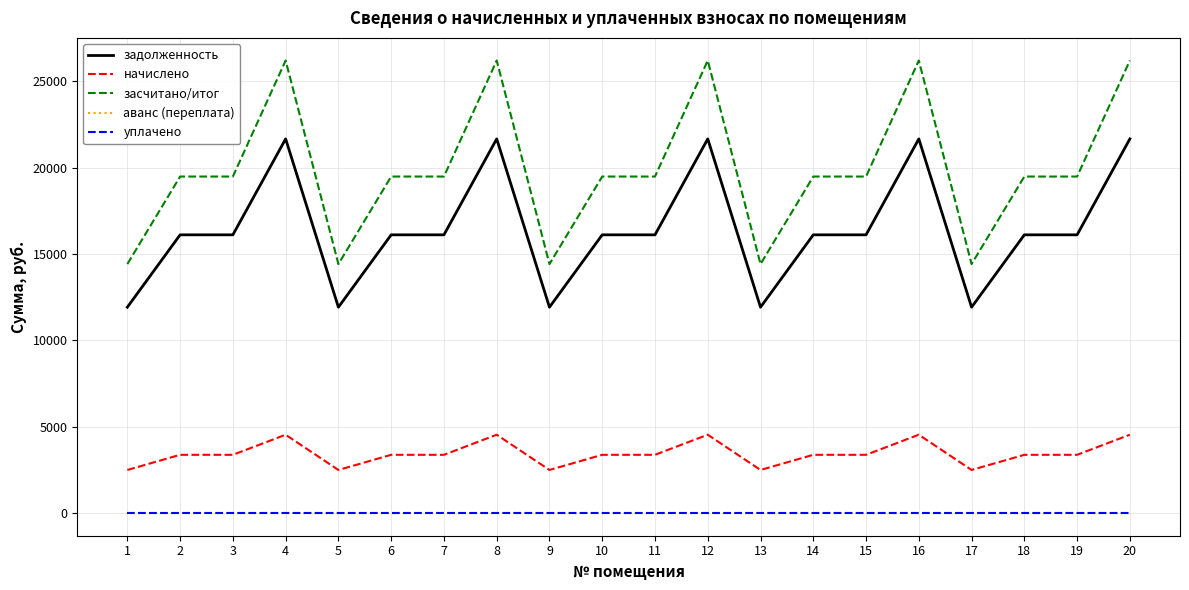

True or false: уплачено and начислено intersect in this chart.

False